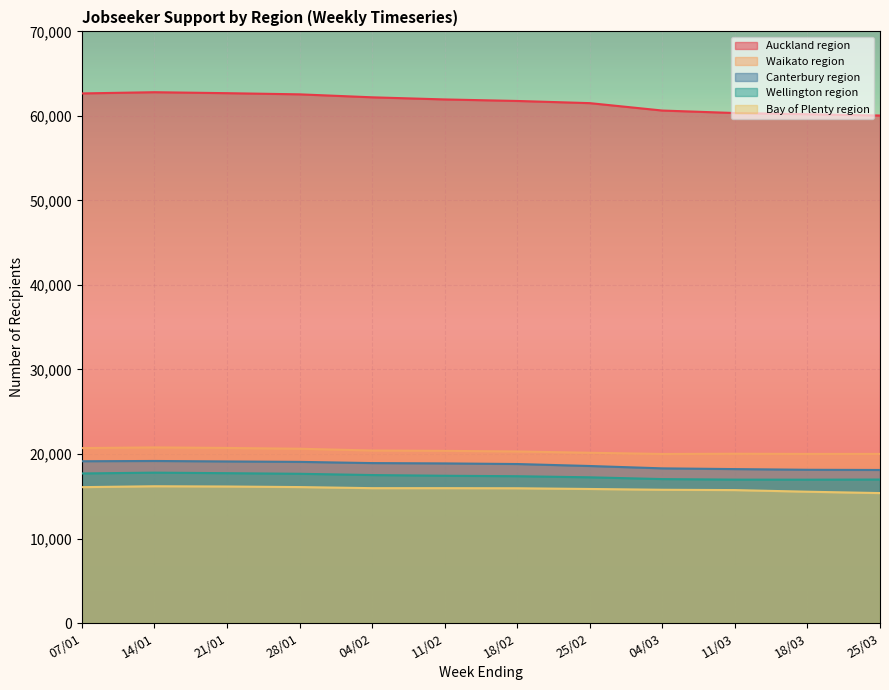

The value of 25/03/2022 at 21/01 is 62691. True or false?

True